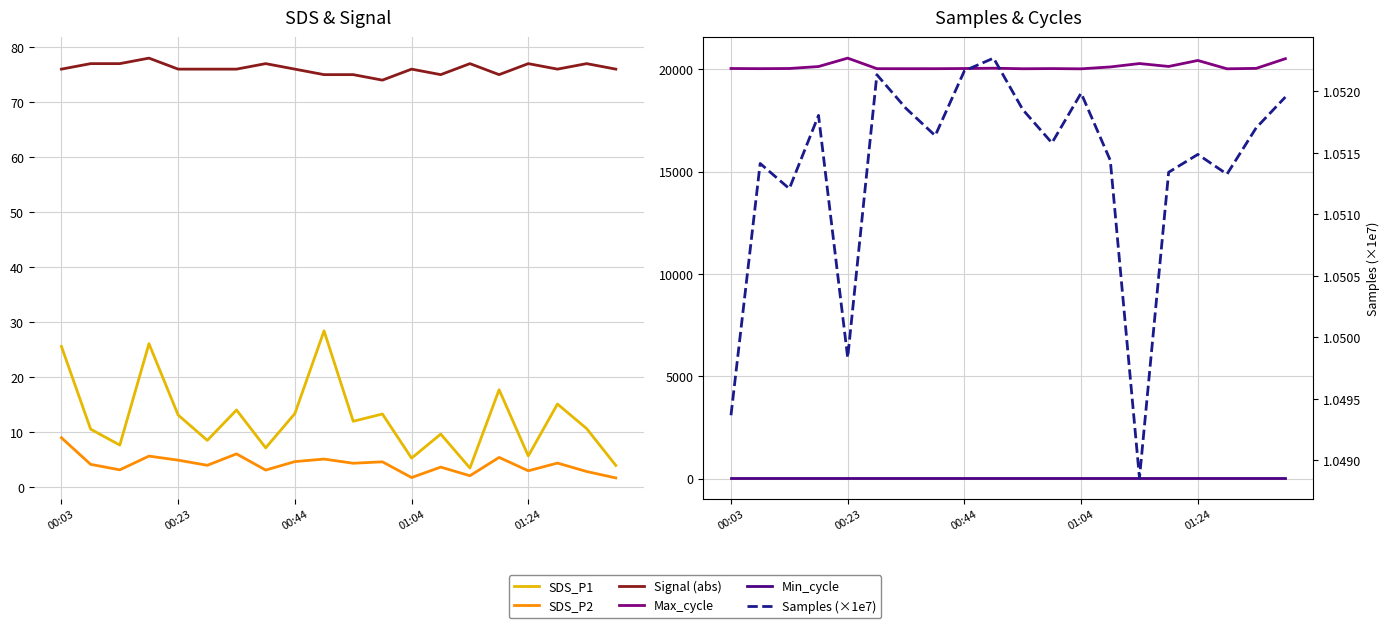

True or false: SDS_P2 has more than 0 interior local peaks.

True